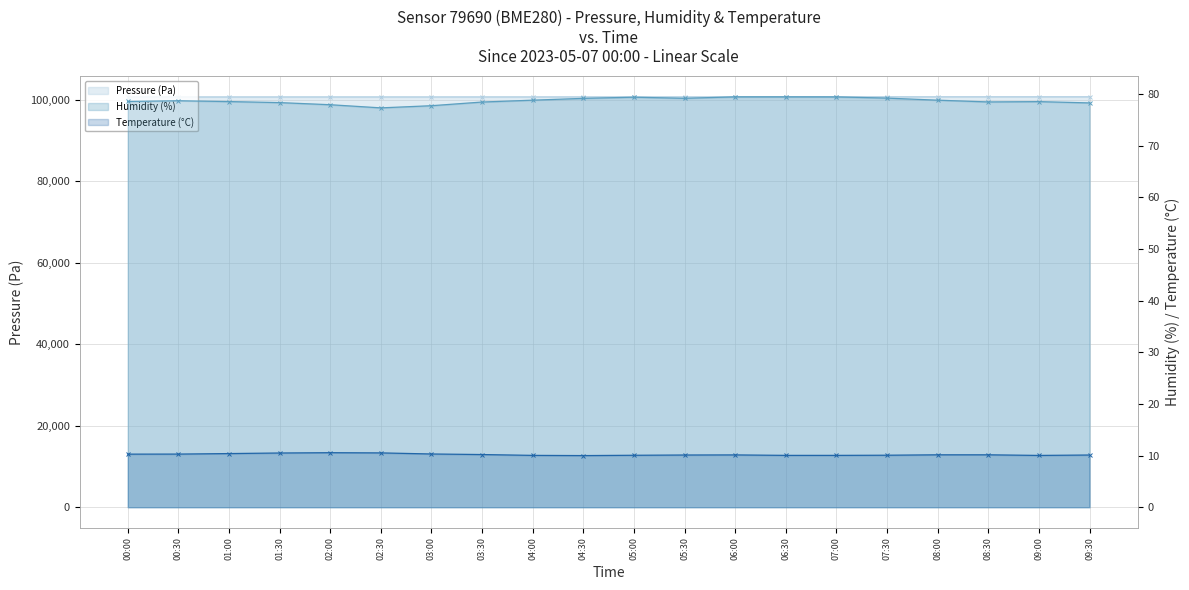

What are all the series names shown in the legend?

pressure, humidity, temperature